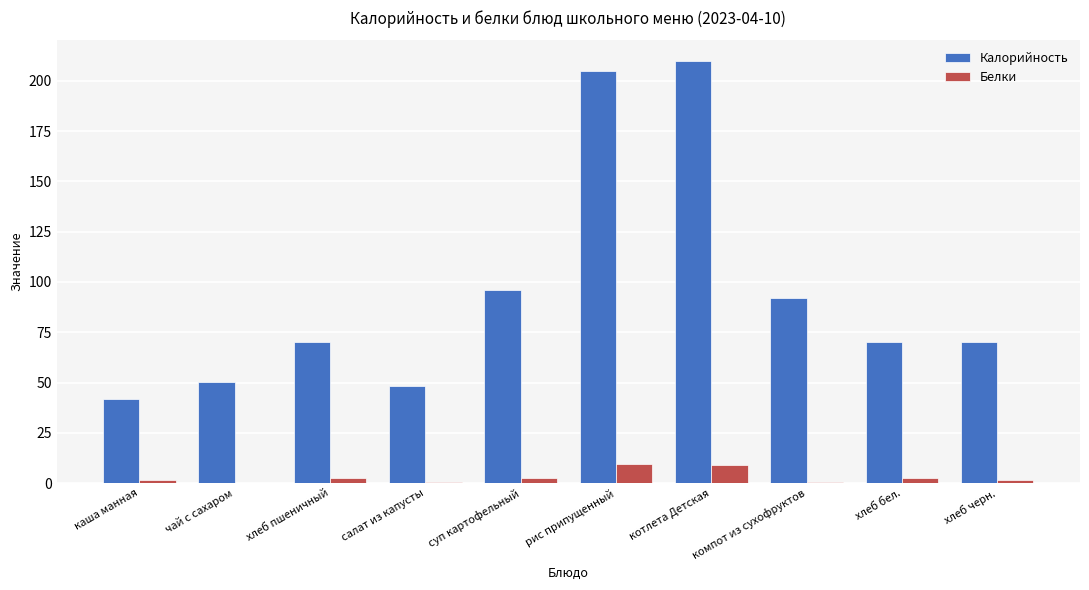

How many groups of bars are there?

10